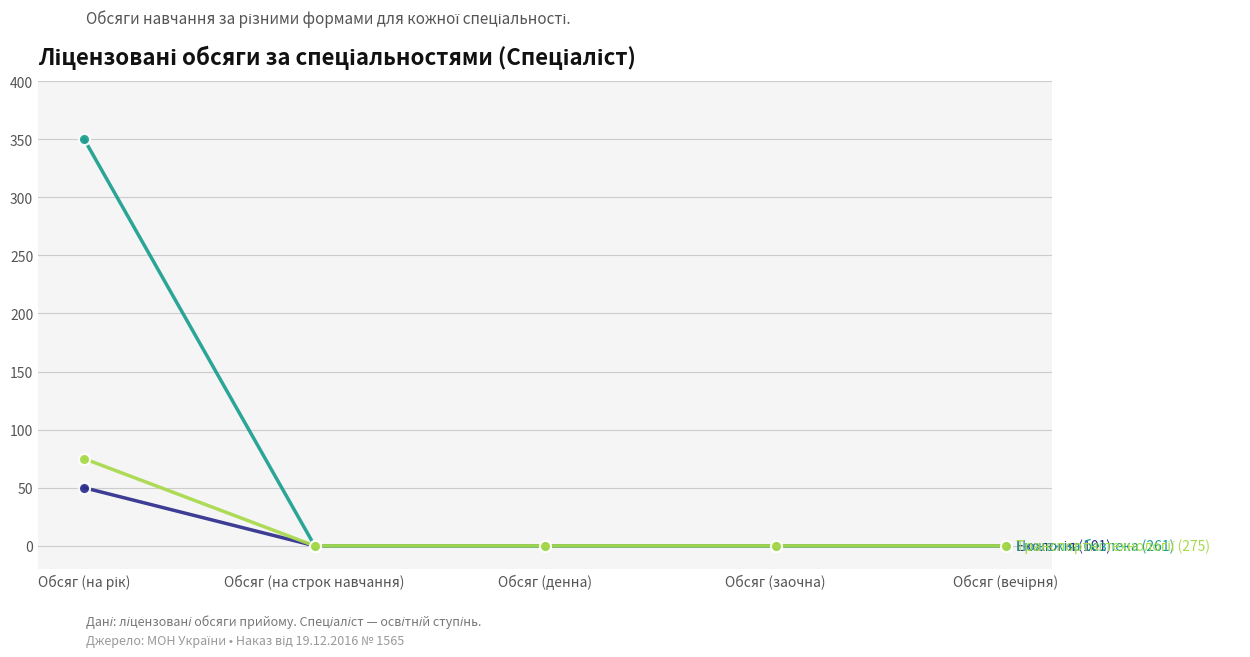

What is the label of the 3rd point from the right?

Обсяг (денна)